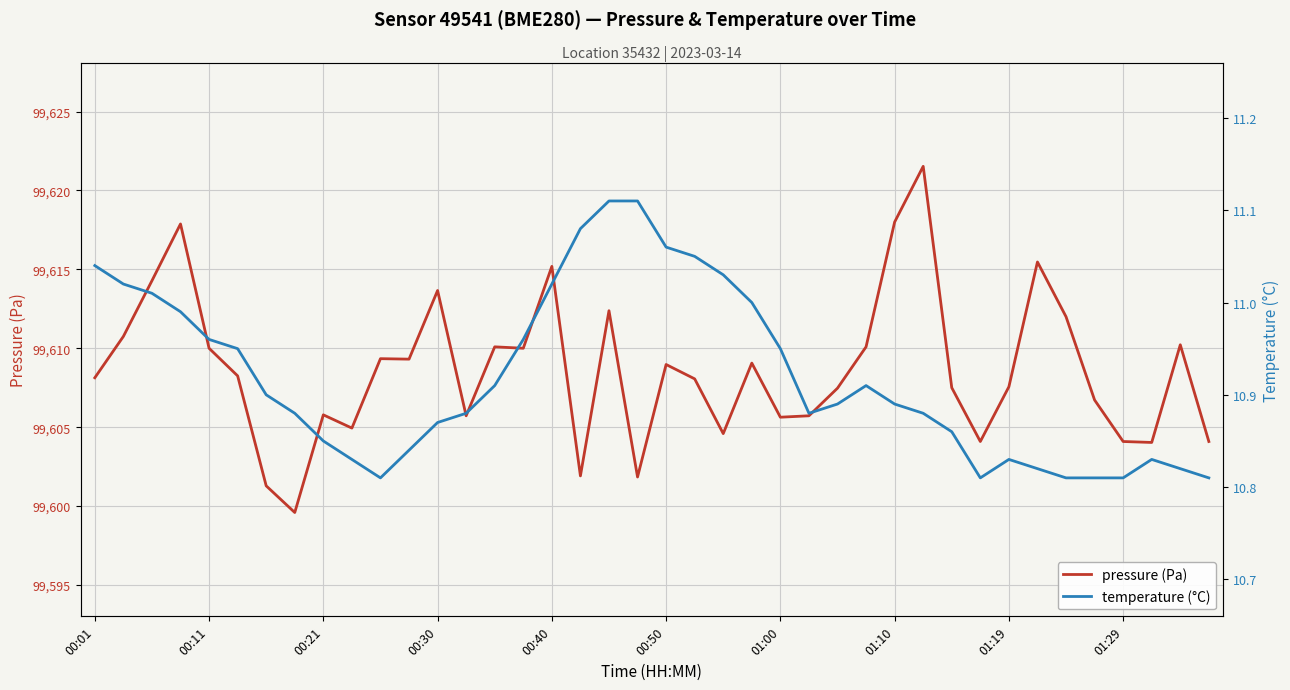

Reading right to left, list all the values displayed in this chart.

pressure (Pa): 99604.1	99610.2	99604.0	99604.1	99606.7	99612.0	99615.5	99607.6	99604.1	99607.5	99621.5	99618.0	99610.1	99607.5	99605.7	99605.6	99609.1	99604.6	99608.1	99609.0	99601.8	99612.4	99601.9	99615.2	99610.0	99610.1	99605.7	99613.7	99609.3	99609.3	99604.9	99605.8	99599.6	99601.3	99608.2	99610.0	99617.9	99614.3	99610.8	99608.1
temperature (°C): 10.8	10.8	10.8	10.8	10.8	10.8	10.8	10.8	10.8	10.9	10.9	10.9	10.9	10.9	10.9	10.9	11.0	11.0	11.1	11.1	11.1	11.1	11.1	11.0	11.0	10.9	10.9	10.9	10.8	10.8	10.8	10.8	10.9	10.9	10.9	11.0	11.0	11.0	11.0	11.0